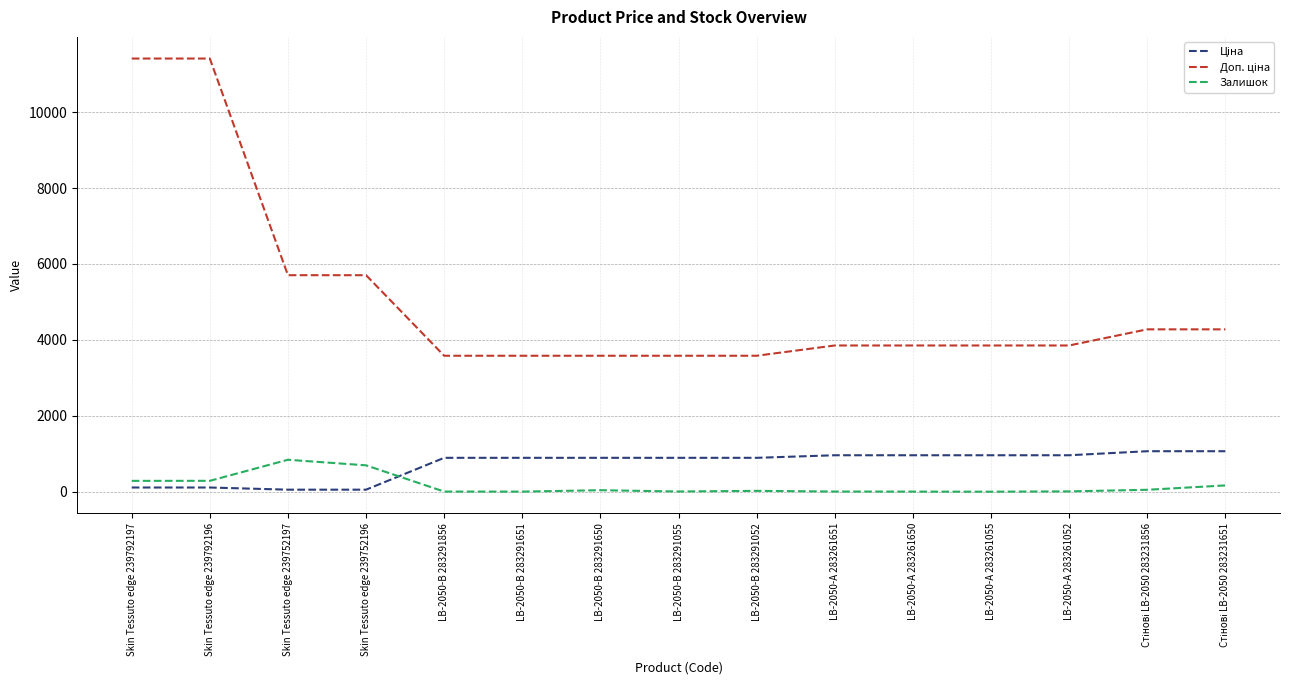

How many lines are shown in the chart?

3